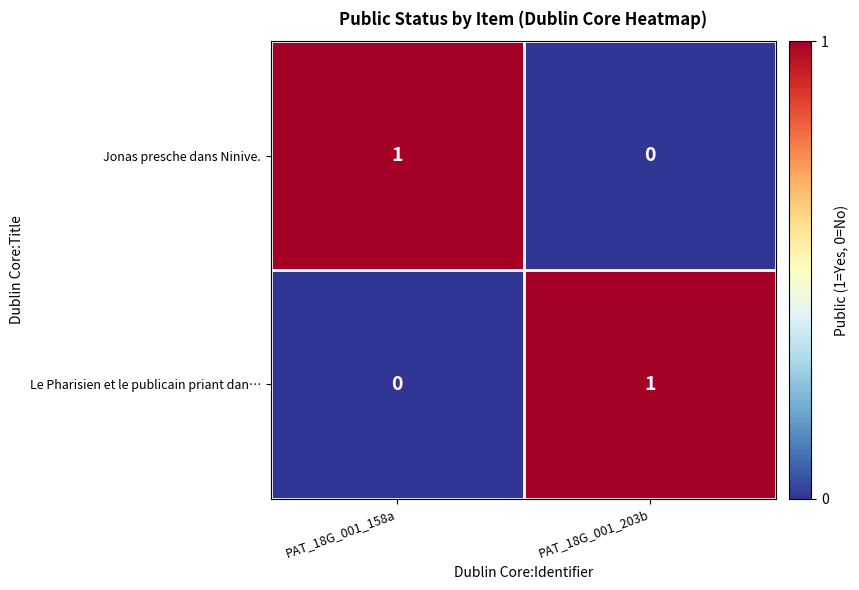

How many categories are shown in the chart?

2